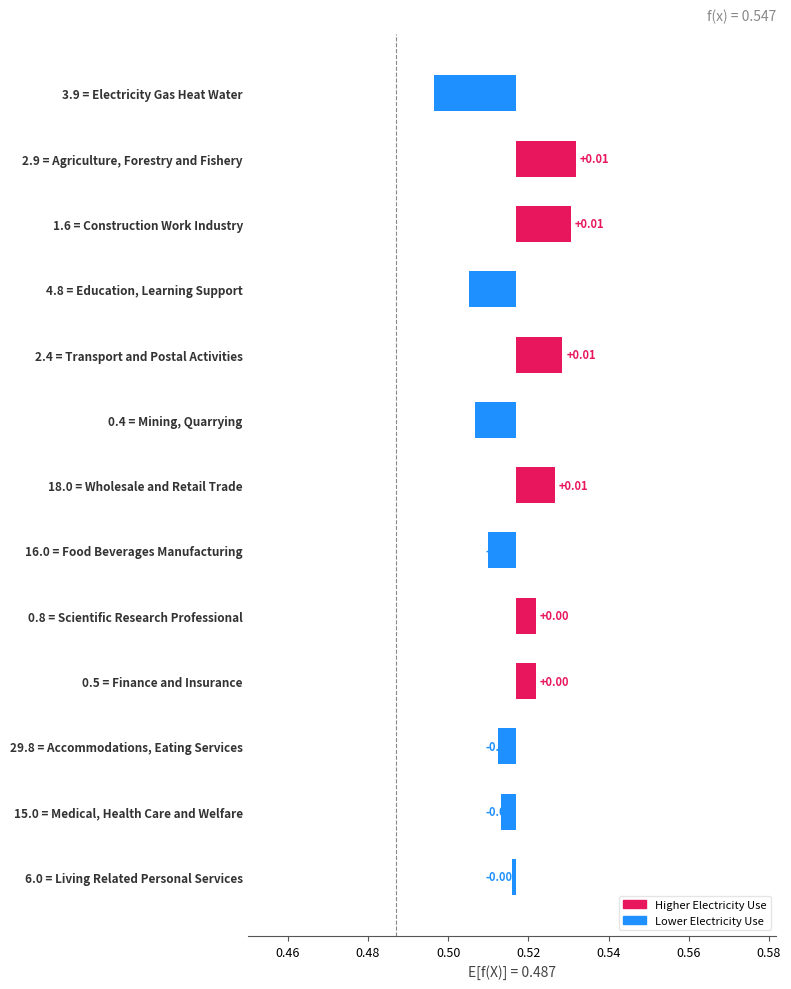

How many values are below 0?

7